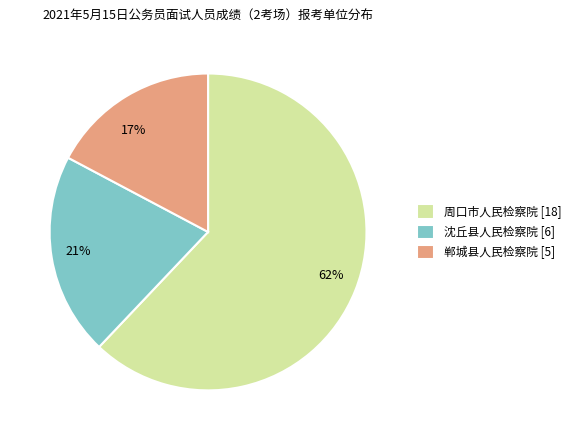

To the nearest percent, what percentage of the pie is 郸城县人民检察院?

17%